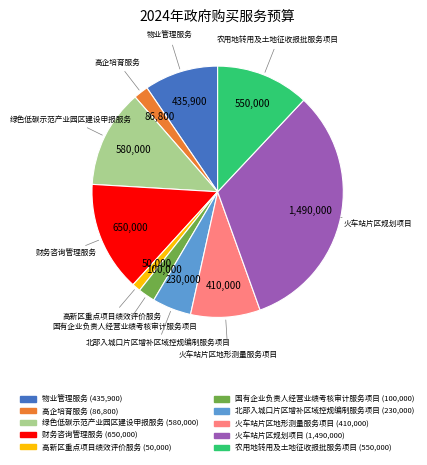

What is the ratio of the value at 高新区重点项目绩效评价服务 to the value at 国有企业负责人经营业绩考核审计服务项目?

0.5